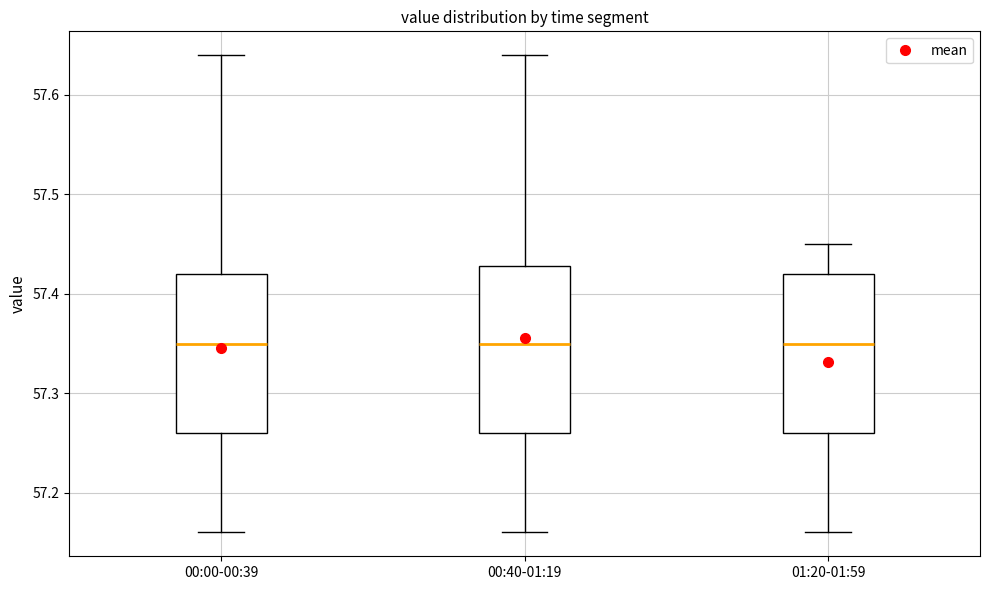

Reading left to right, transcribe this box plot: for each box, give where its median line is, the range the box spans, and where its two whiskers end, as read against the y-axis. The values are not printed on the chart, so give them approximately, as read against the axis.

00:00-00:39: median 57.35, box 57.26 to 57.42, whiskers 57.16 to 57.64
00:40-01:19: median 57.35, box 57.26 to 57.43, whiskers 57.16 to 57.64
01:20-01:59: median 57.35, box 57.26 to 57.42, whiskers 57.16 to 57.45